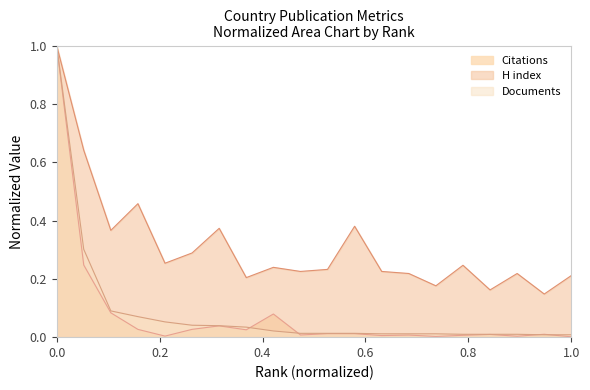

True or false: Citations and H index cross at least once.

False